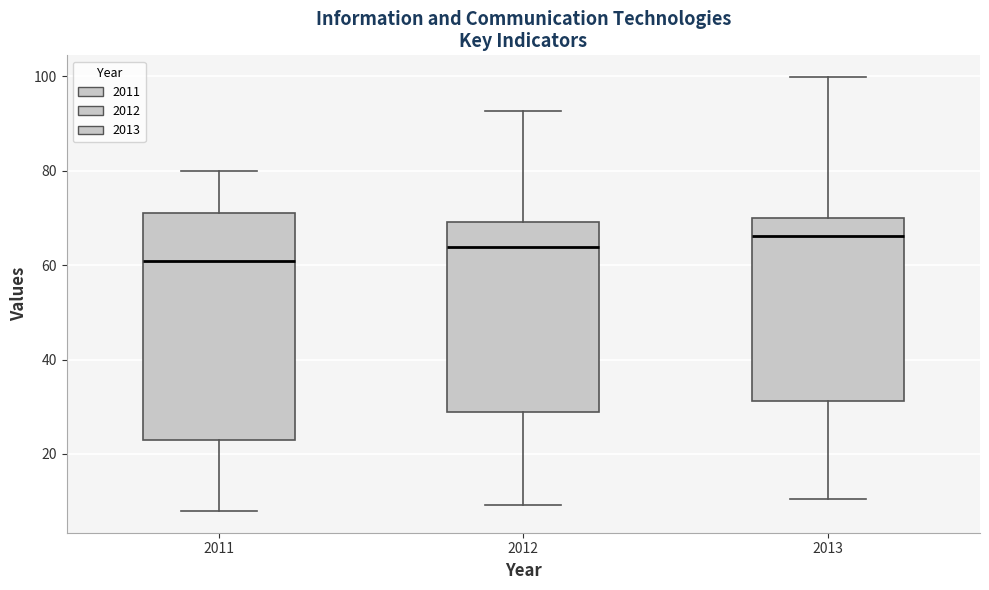

Reading left to right, transcribe this box plot: for each box, give where its median line is, the range the box spans, and where its two whiskers end, as read against the y-axis. The values are not printed on the chart, so give them approximately, as read against the axis.

2011: median 60, box 22 to 72, whiskers 8 to 80
2012: median 64, box 28 to 70, whiskers 10 to 92
2013: median 66, box 32 to 70, whiskers 10 to 100